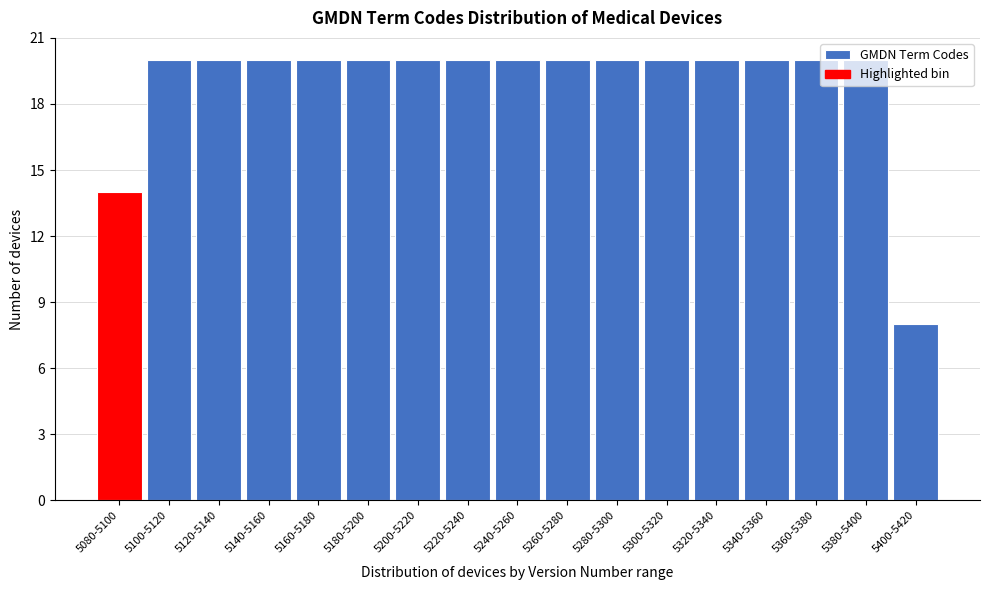

True or false: the data shows 14 at 5280-5300.

False